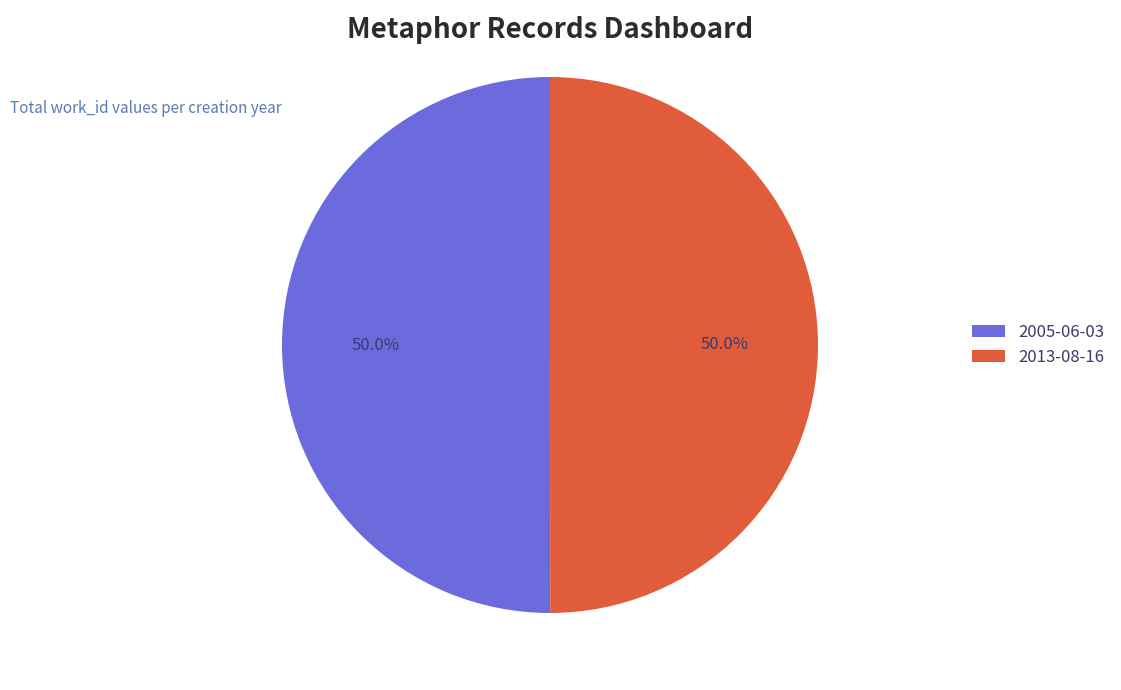

Approximately how many times larger is the value at 2005-06-03 compared to 2013-08-16?

1.0